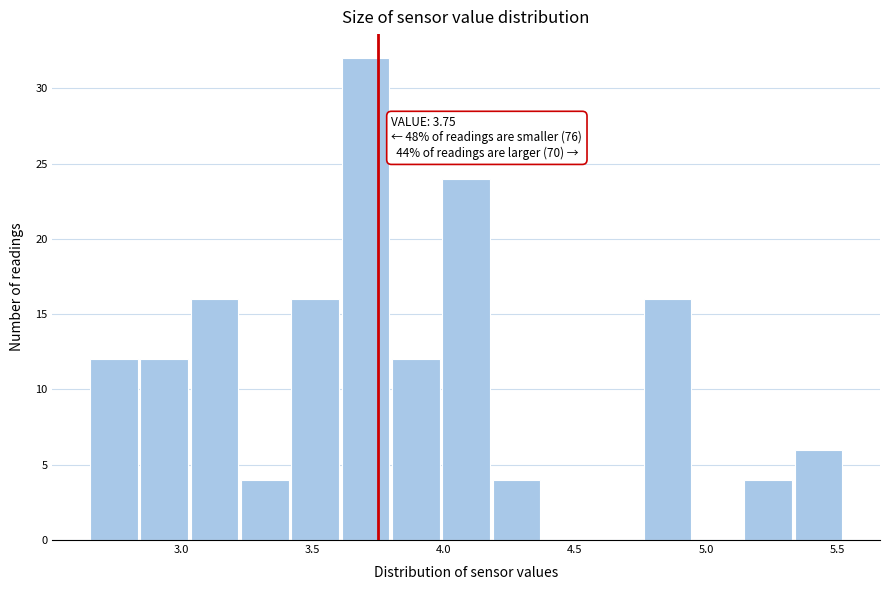

Around what value on the x-axis is the tallest bar? Give the approximate position of its centre, as read against the axis.

3.70